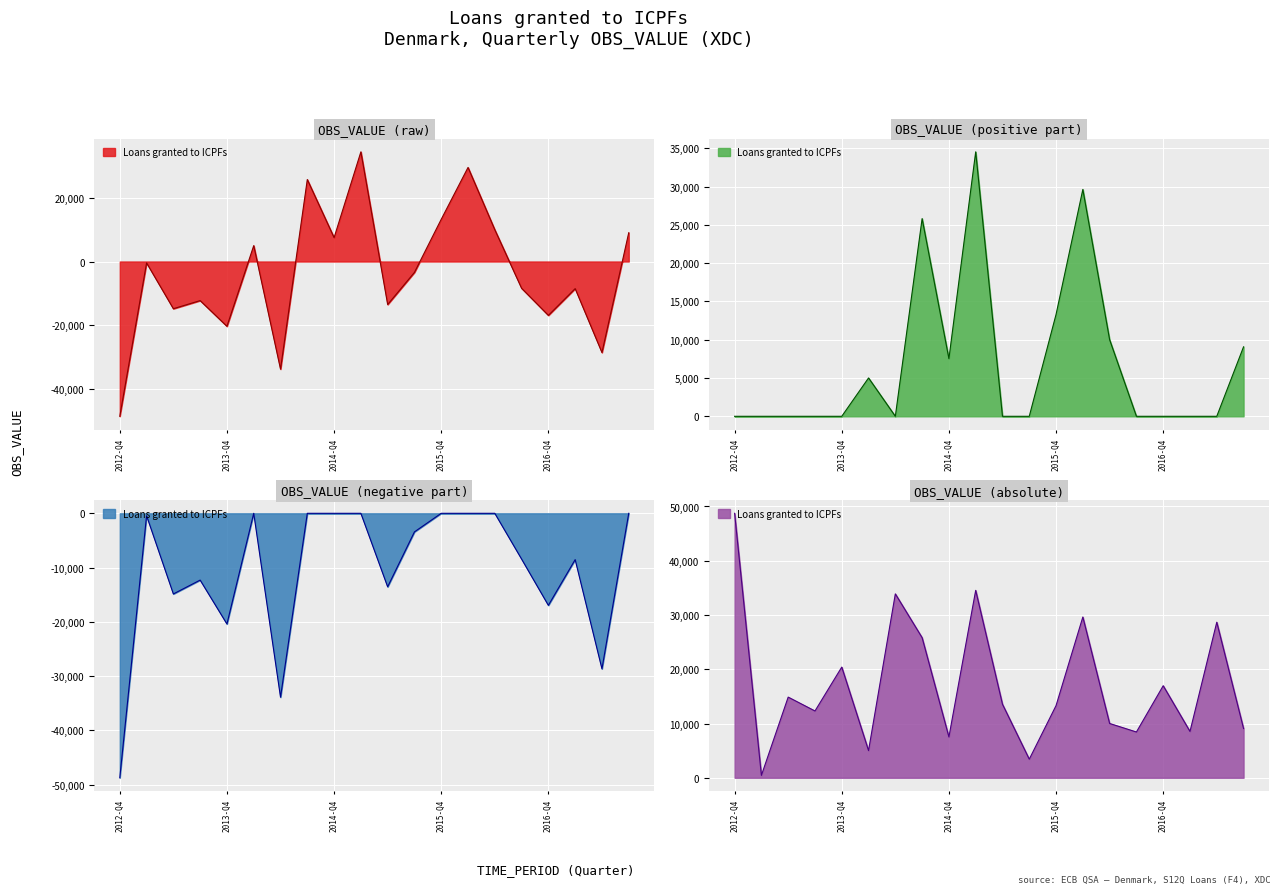

How many data points are above -3425?

9